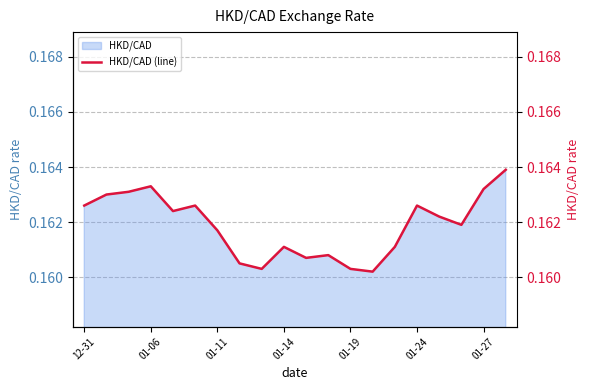

Does the chart display data point markers on the line(s)?

No